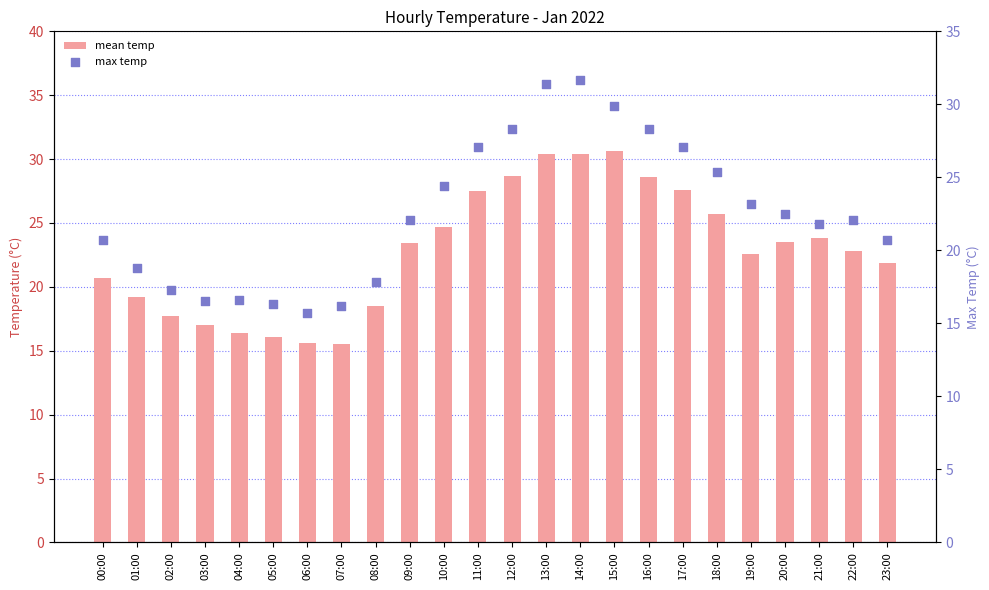

What are all the series names shown in the legend?

mean temp, max temp